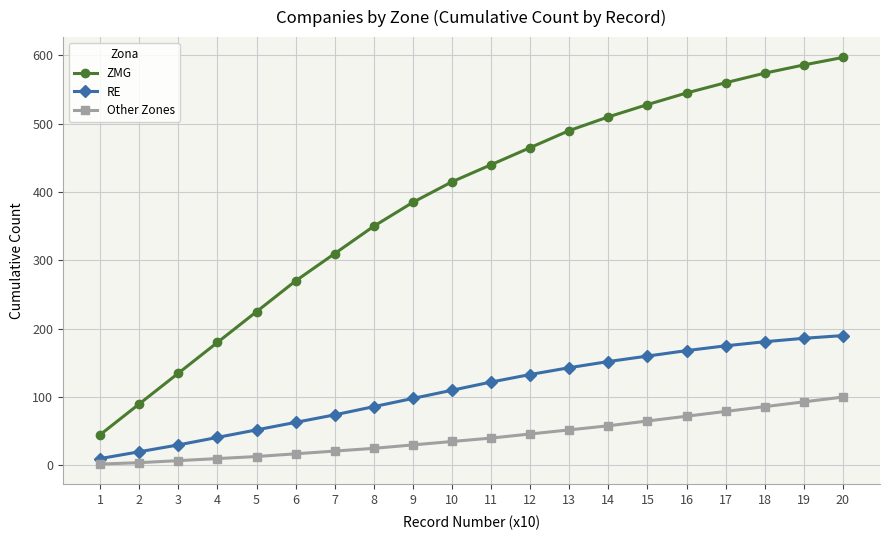

Which series changed the most between 4 and 19?

ZMG